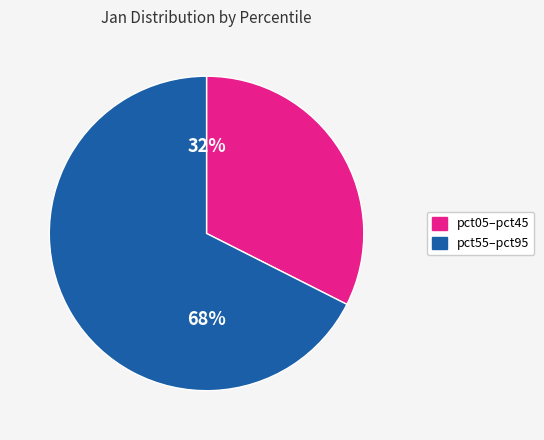

Is there any slice that represents more than half of the pie?

Yes